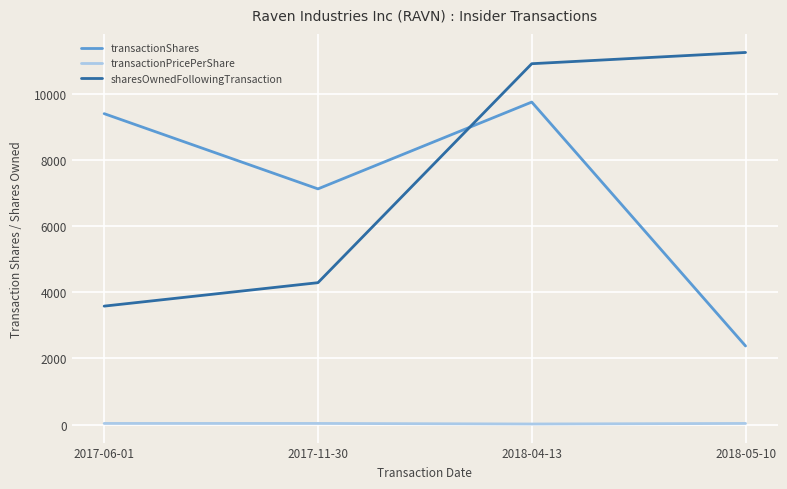

What is the difference between the maximum and second lowest values in the transactionShares series?

2625.0